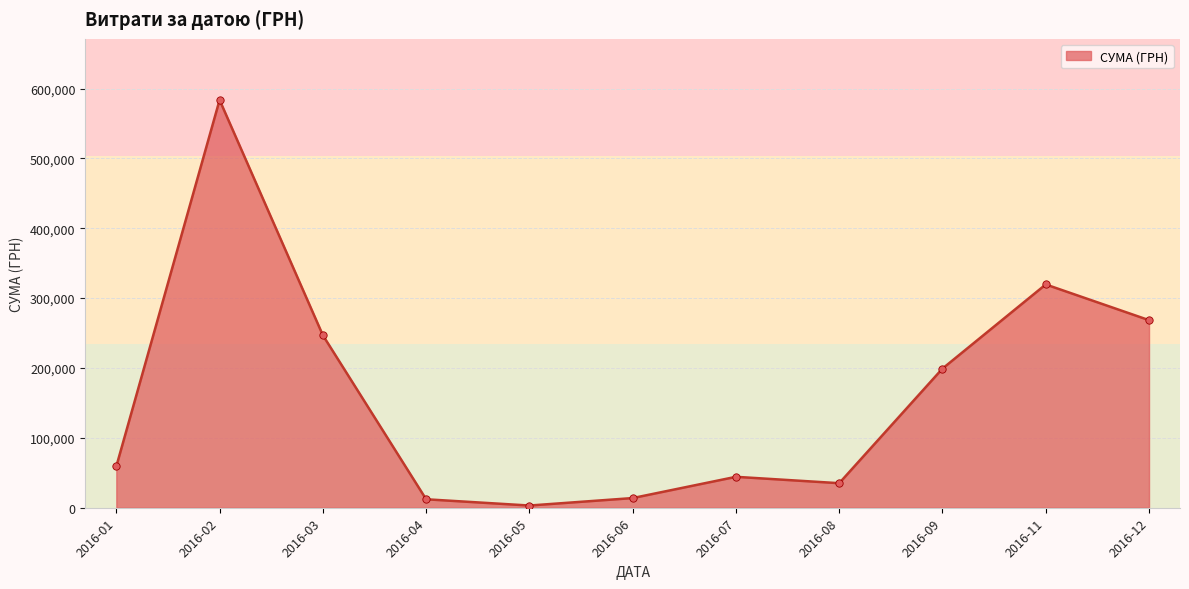

What is the change in value from 2016-03 to 2016-06?

-232999.8